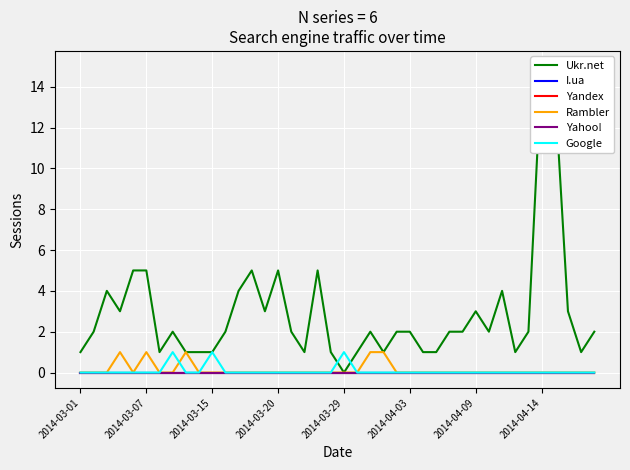

What is the spread (max minus min) of values at 2014-03-15?

1